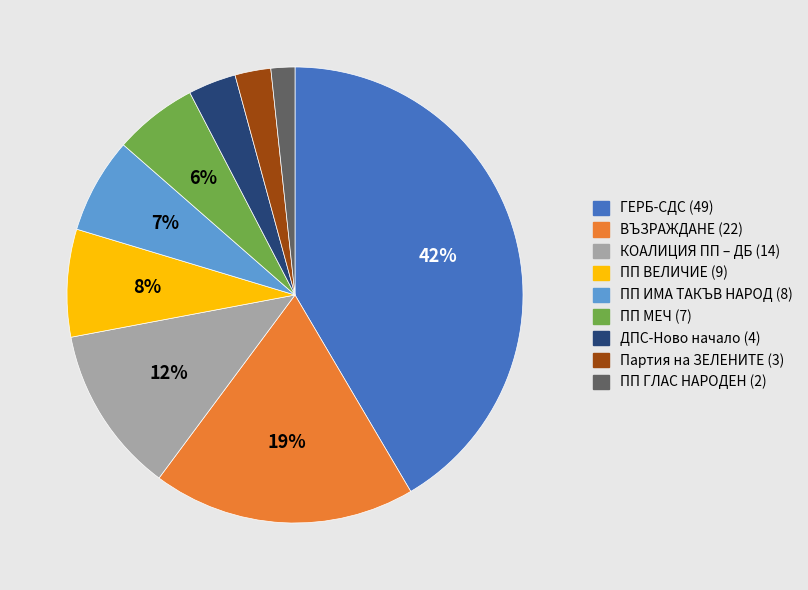

Which slice is the largest?

ГЕРБ-СДС (49)